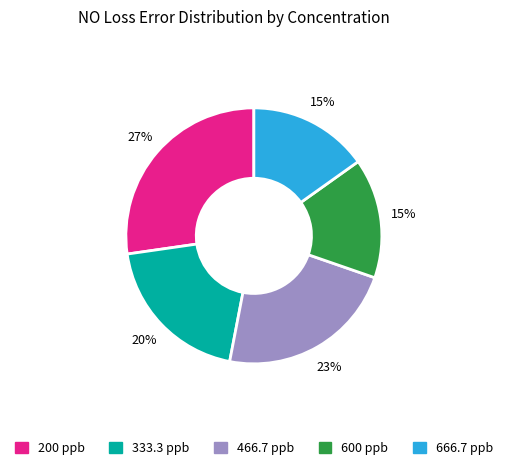

To the nearest percent, what is the difference between the largest and smallest slice percentages?

12%